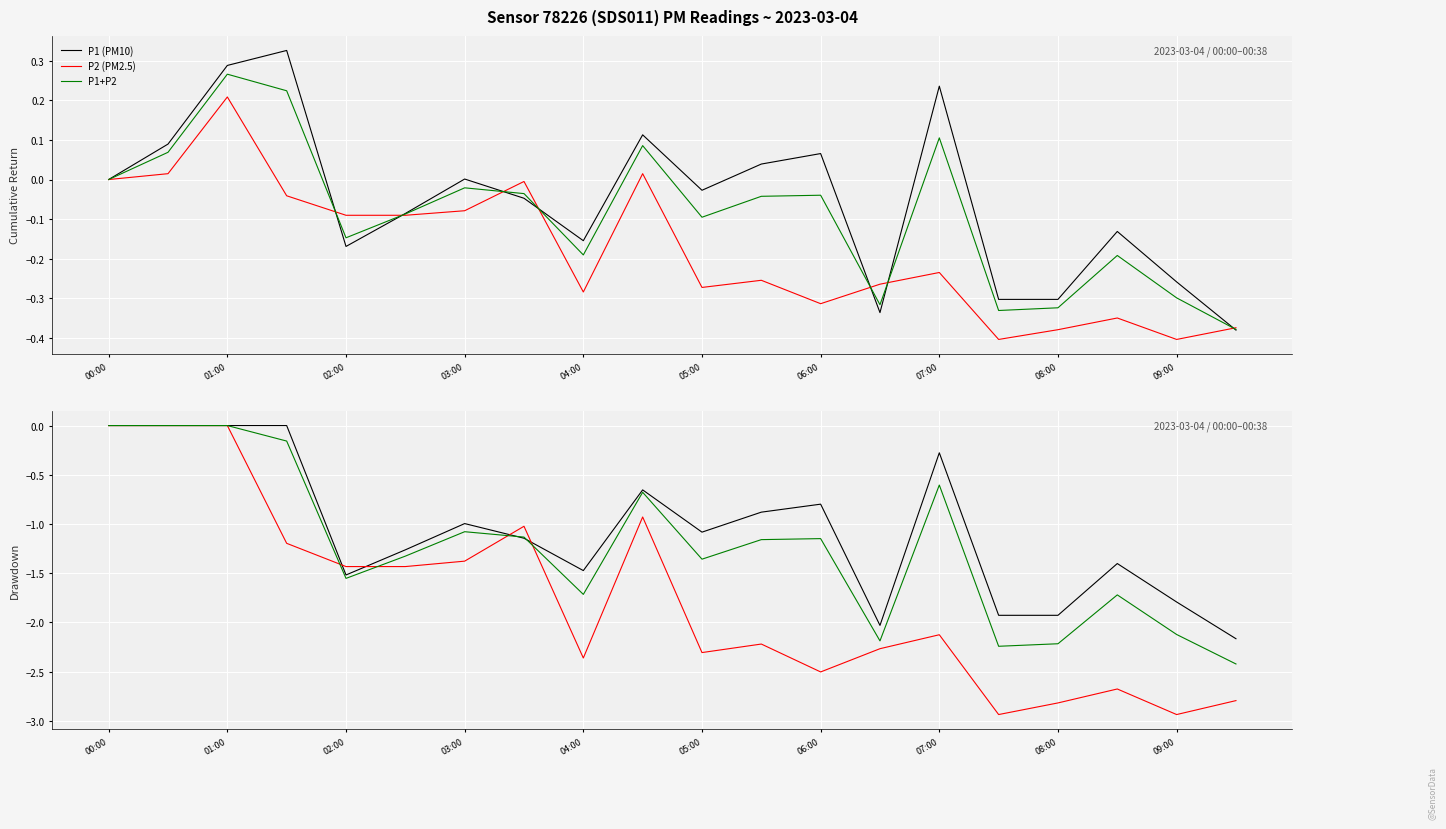

The P1+P2 series shows -1.1 at 09:00. True or false?

False